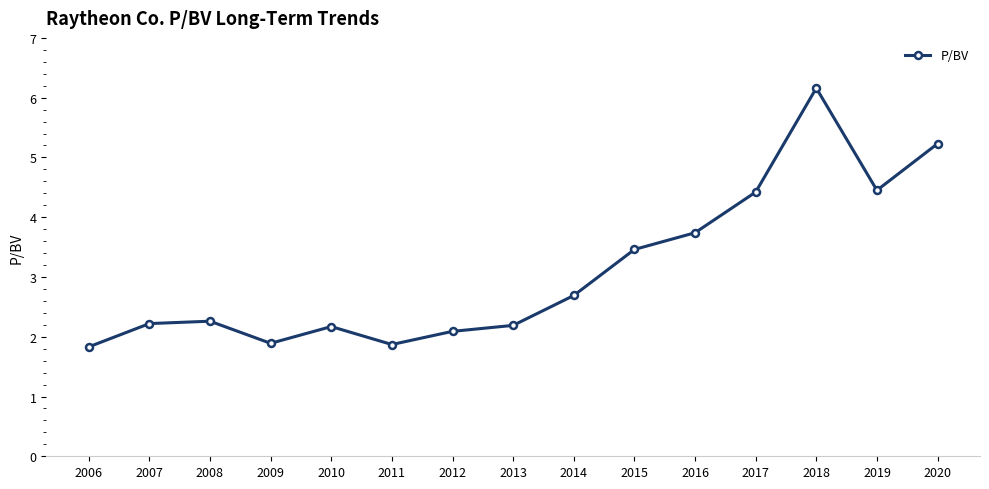

What is the difference between the maximum and minimum values?

4.3